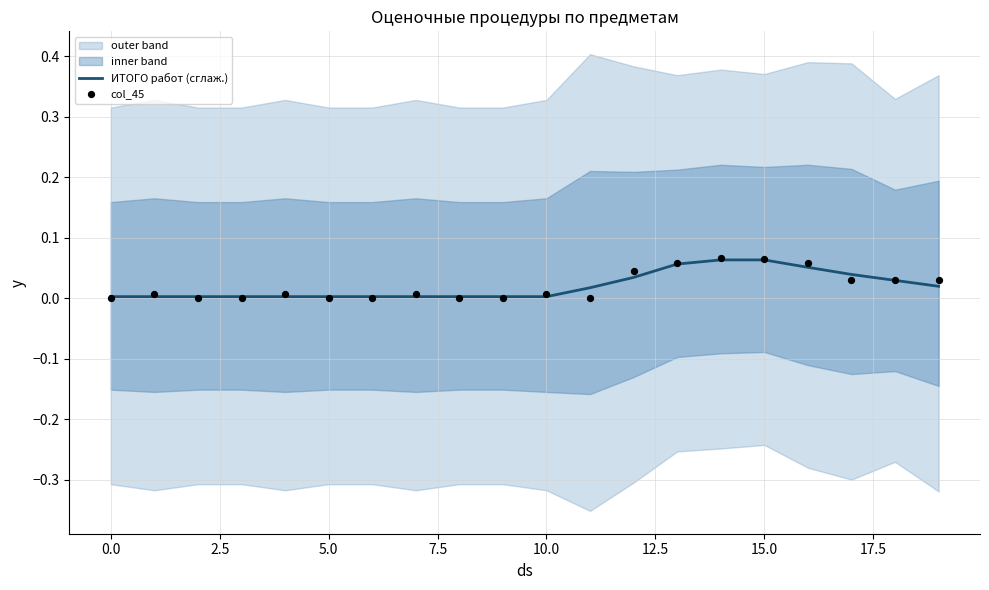

What are all the series names shown in the legend?

ИТОГО работ (сглаж.), col_45